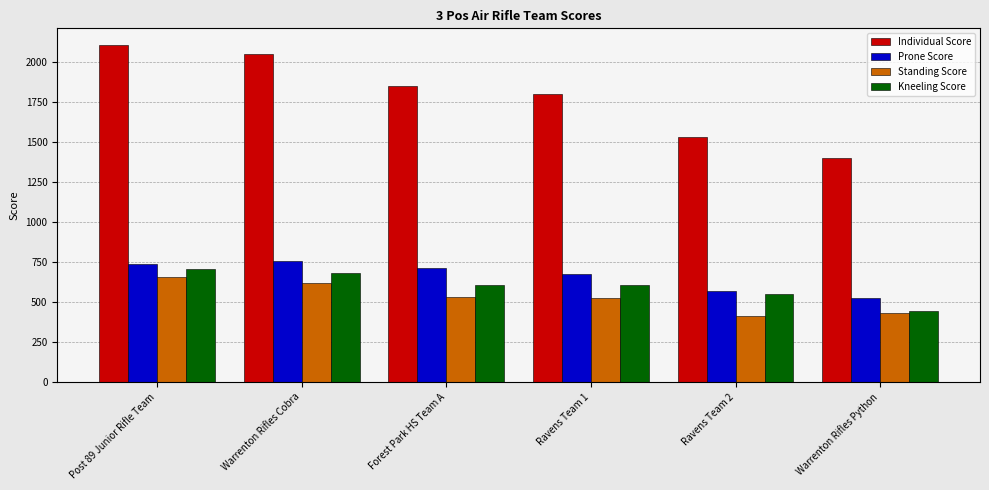

What are all the series names shown in the legend?

Individual Score, Prone Score, Standing Score, Kneeling Score